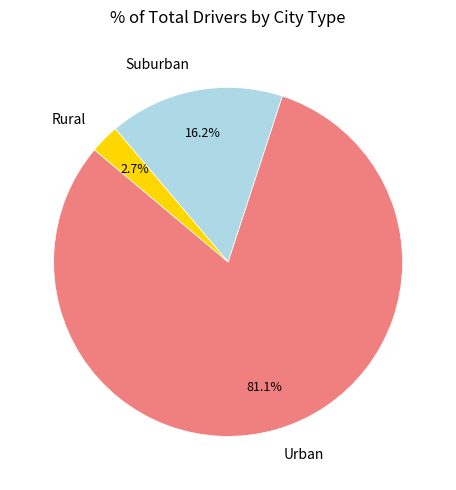

What percentage is NOT represented by Suburban?

83.8%